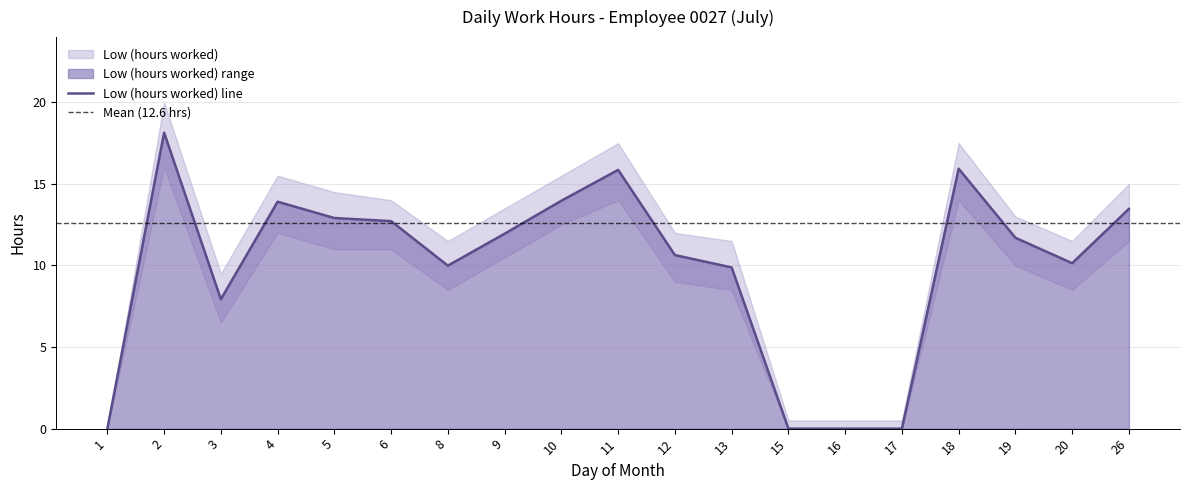

How many points are higher than both their immediate neighbors (excluding endpoints)?

4